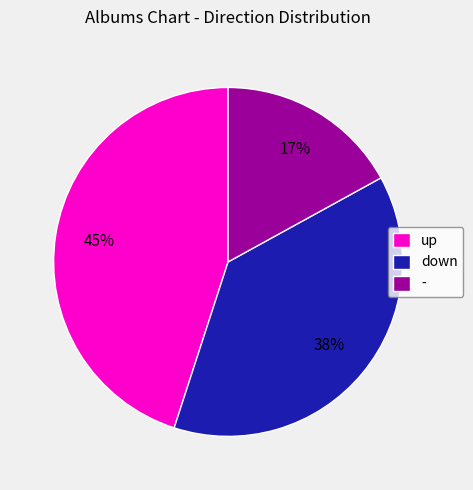

The - slice represents 11% of the pie. True or false?

False